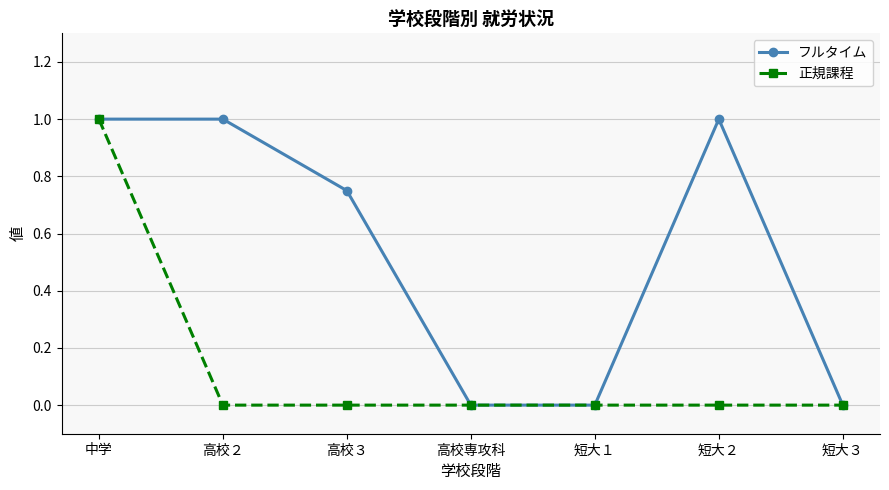

Is the value of 正規課程 at 中学 greater than the value of フルタイム at 高校３?

Yes